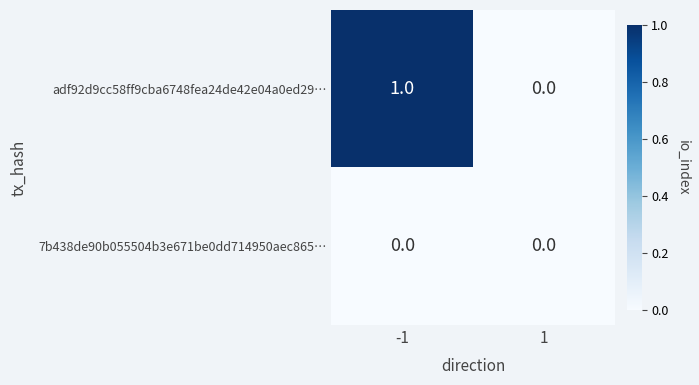

Between -1 and 1, which series saw the biggest shift?

adf92d9cc58ff9cba6748fea24de42e04a0ed29…